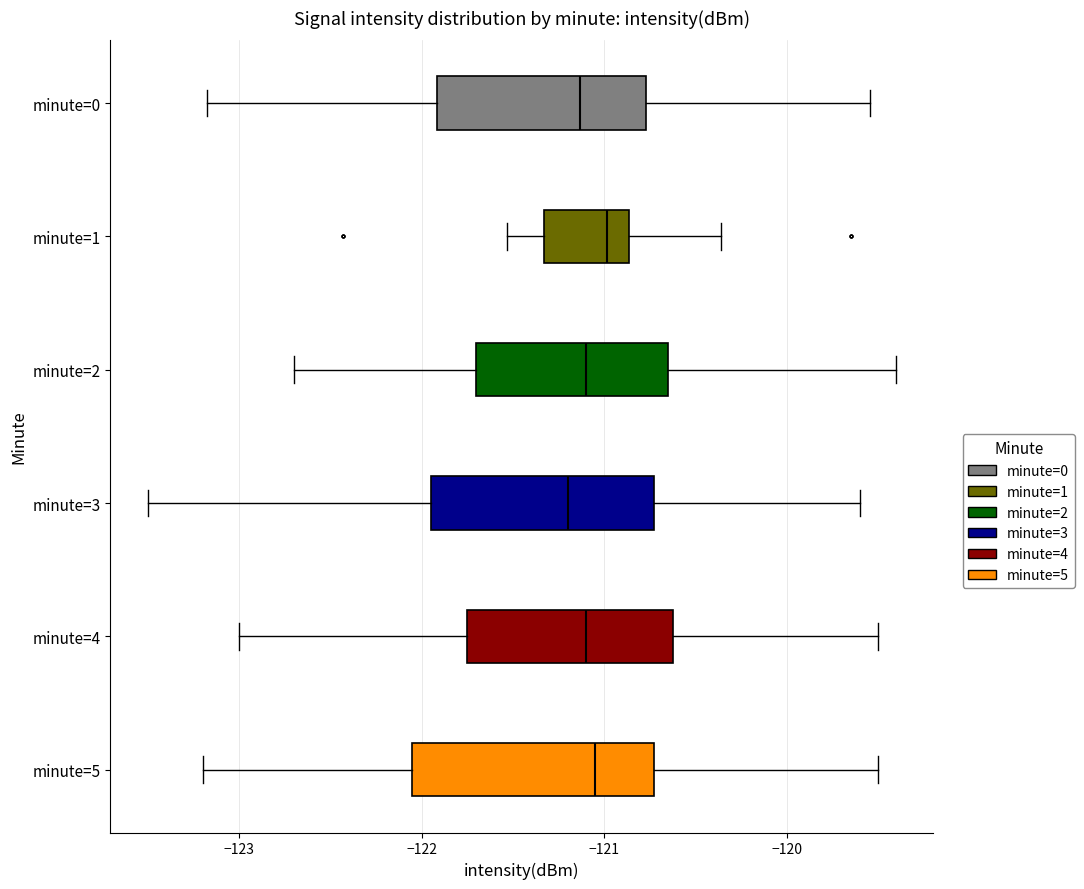

Where does the right whisker of the box for minute=3 end on the x-axis? The values are not printed on the chart, so give them approximately, as read against the axis.

-119.6